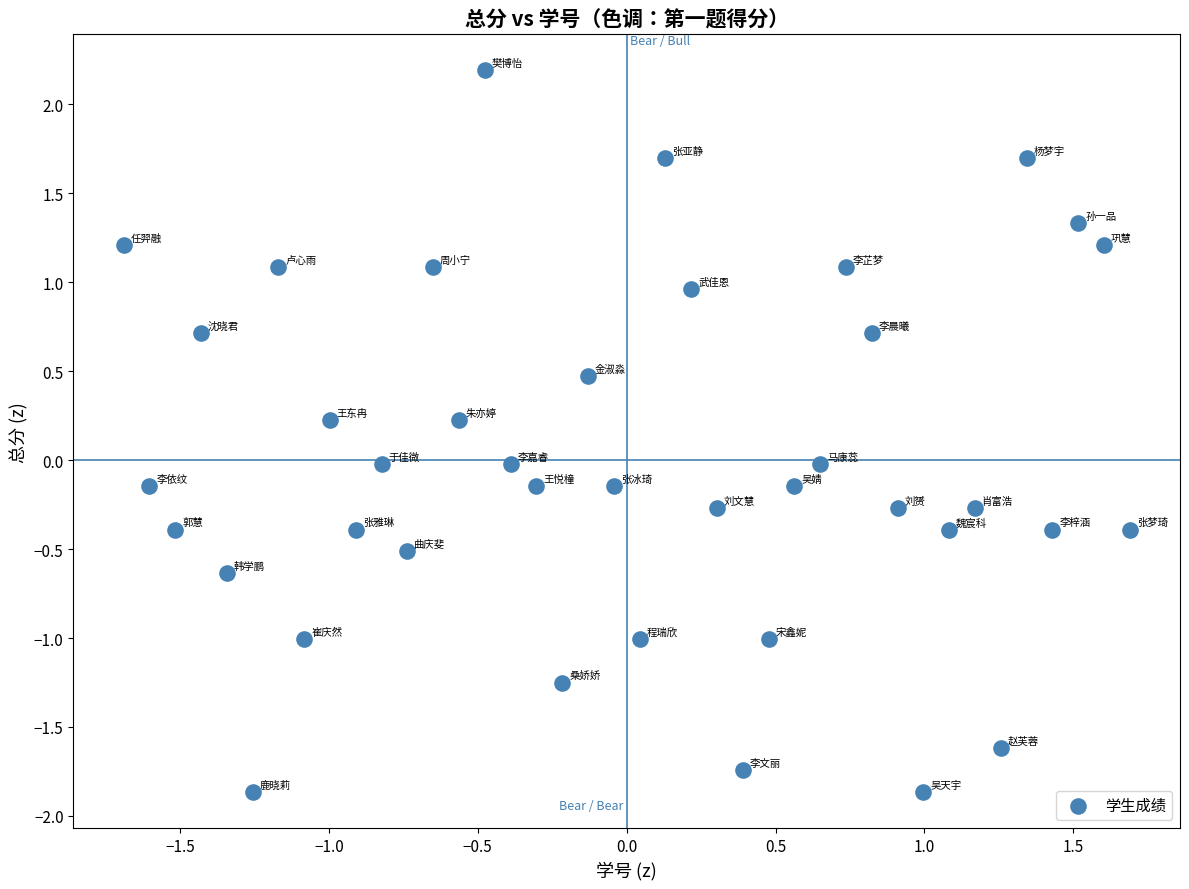

What is the range of X values (max minus min)?

3.4